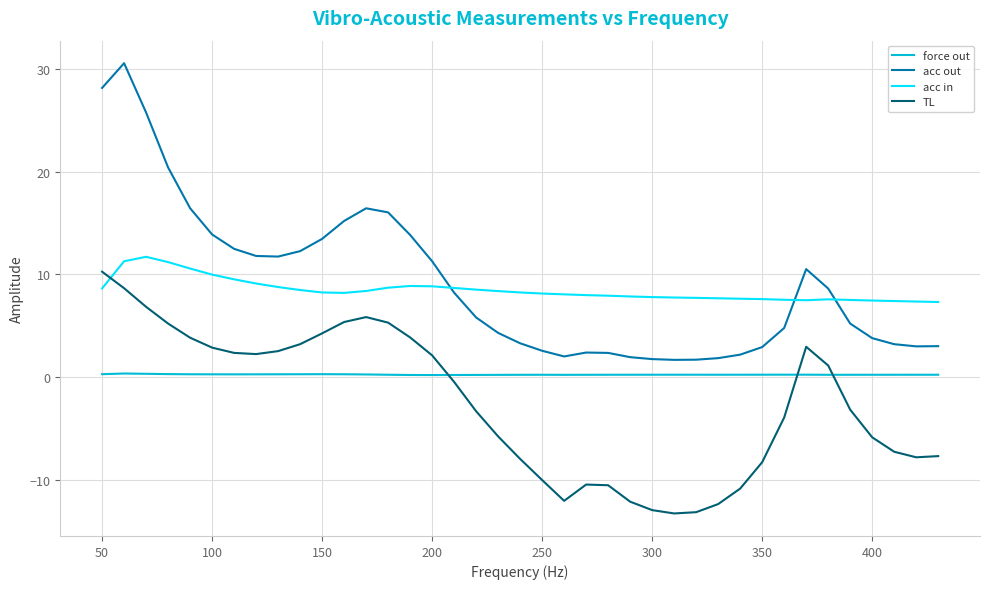

True or false: force out and acc in cross at least once.

False